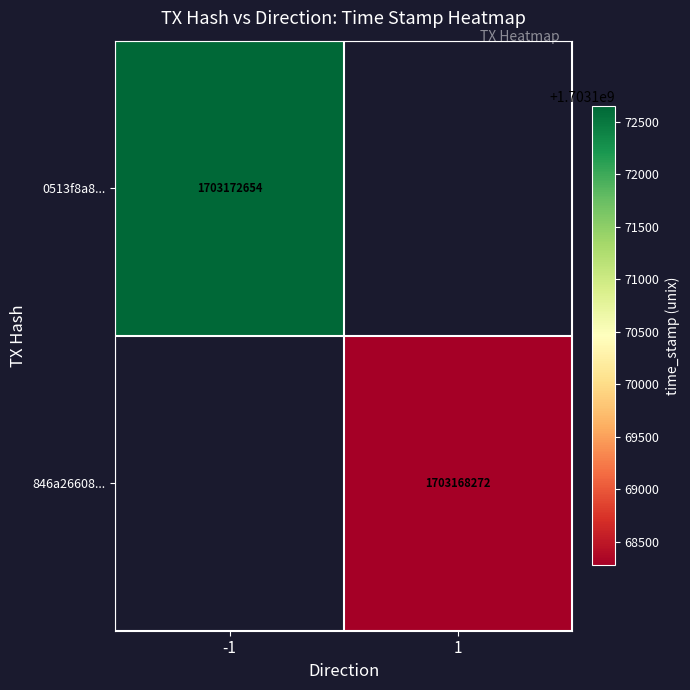

True or false: 0513f8a8... has a value of 1703172654 at -1.

True